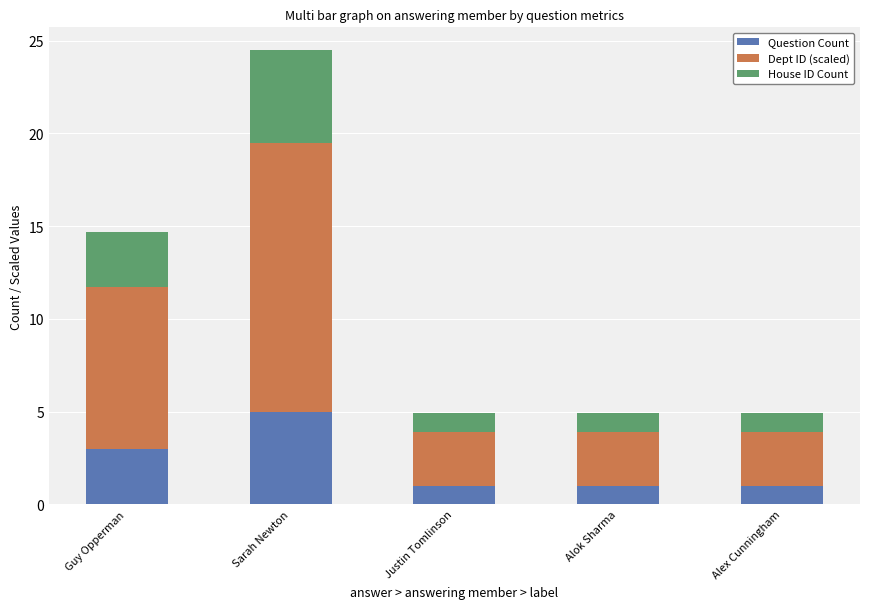

The value of Question Count at Alex Cunningham is 1.0. True or false?

True